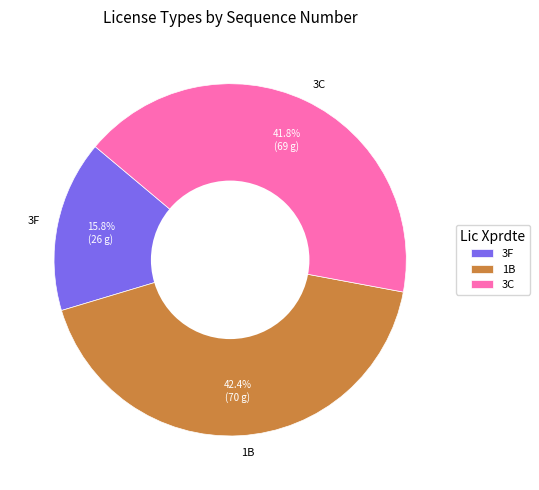

The 3F slice represents 16% of the pie. True or false?

True